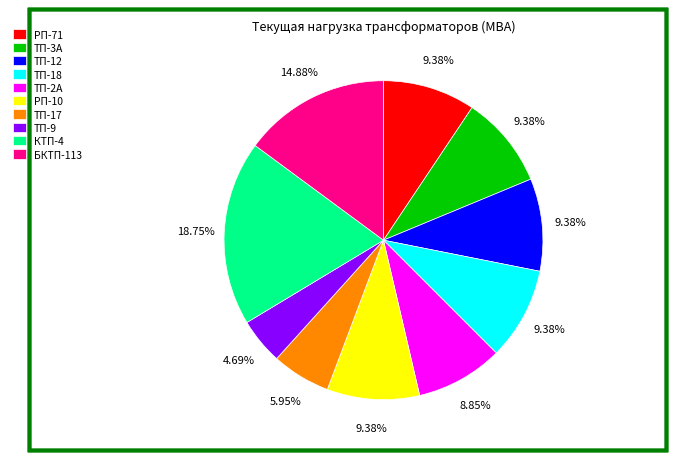

Combined, do РП-71 and БКТП-113 account for over 50%?

No